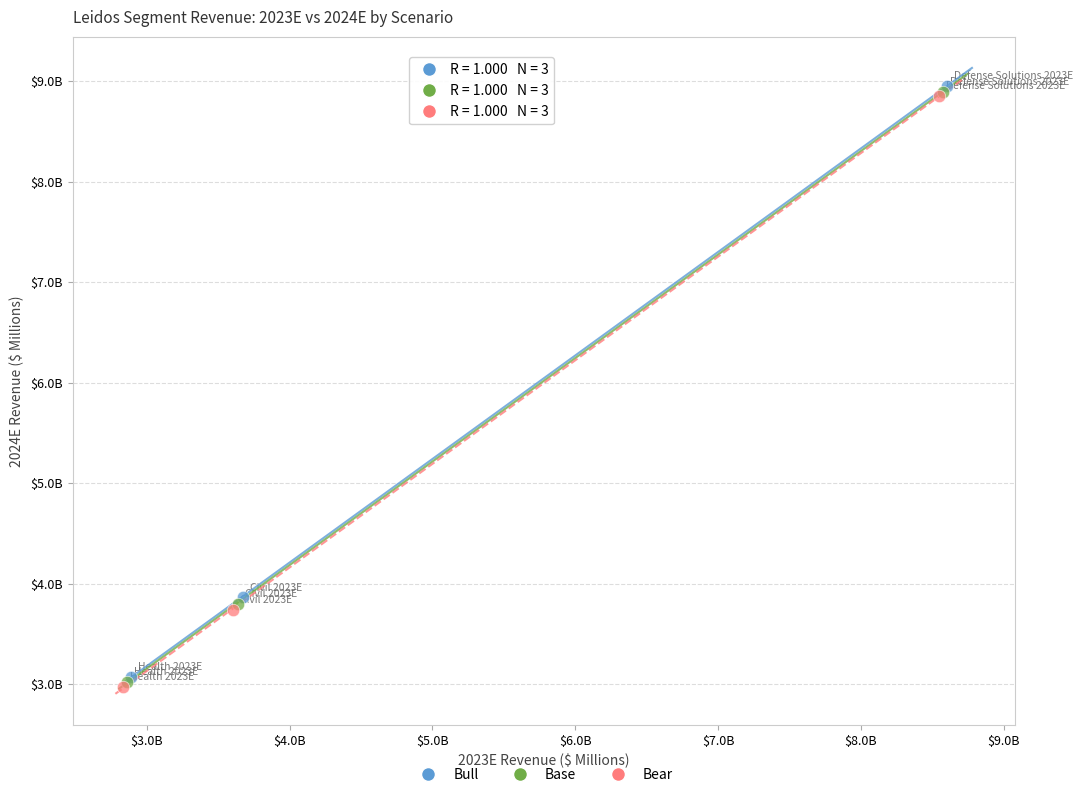

What are all the series names shown in the legend?

Bull, Base, Bear